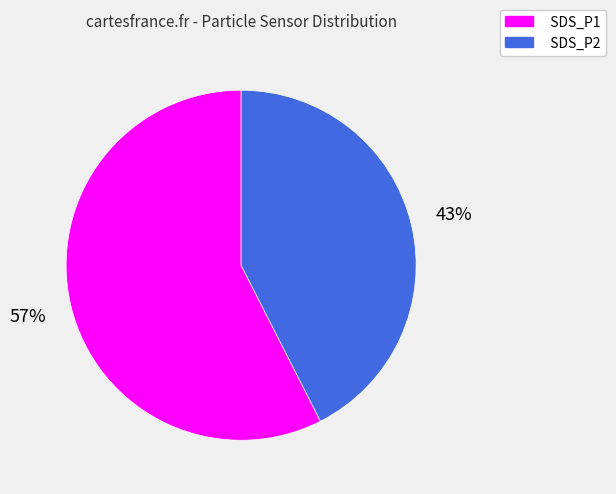

To the nearest percent, what is the average slice percentage?

50%